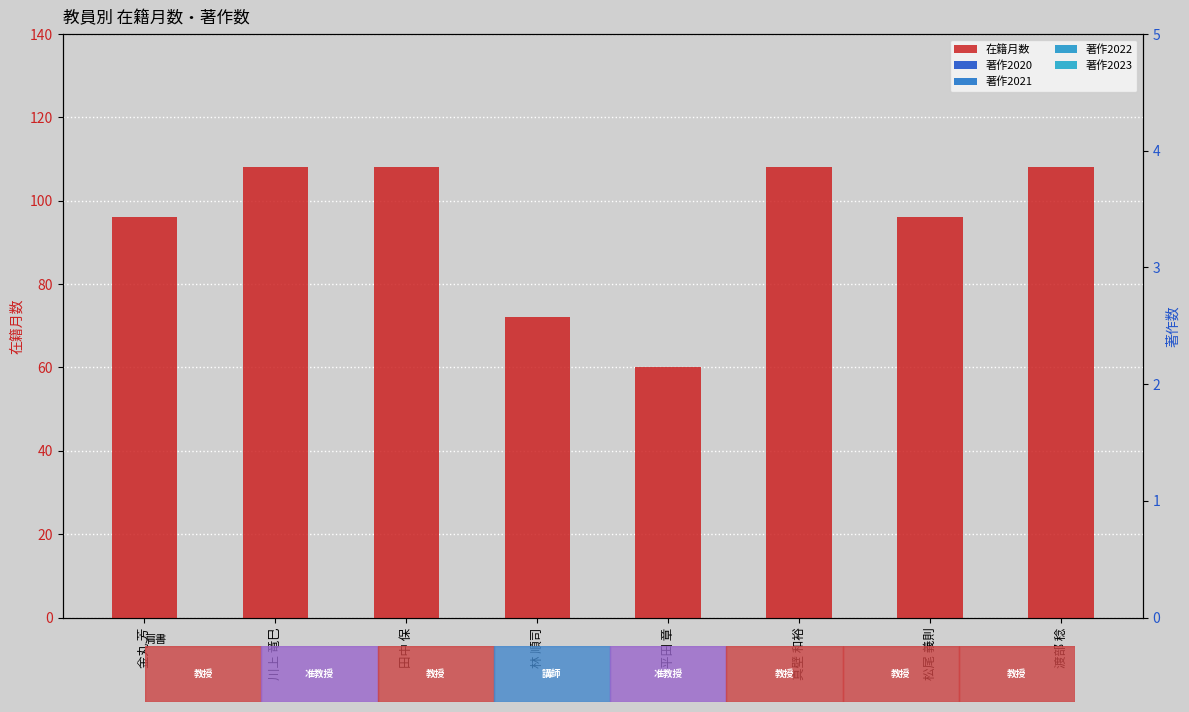

At which label is 在籍月数 closest to 84?

金丸 芳